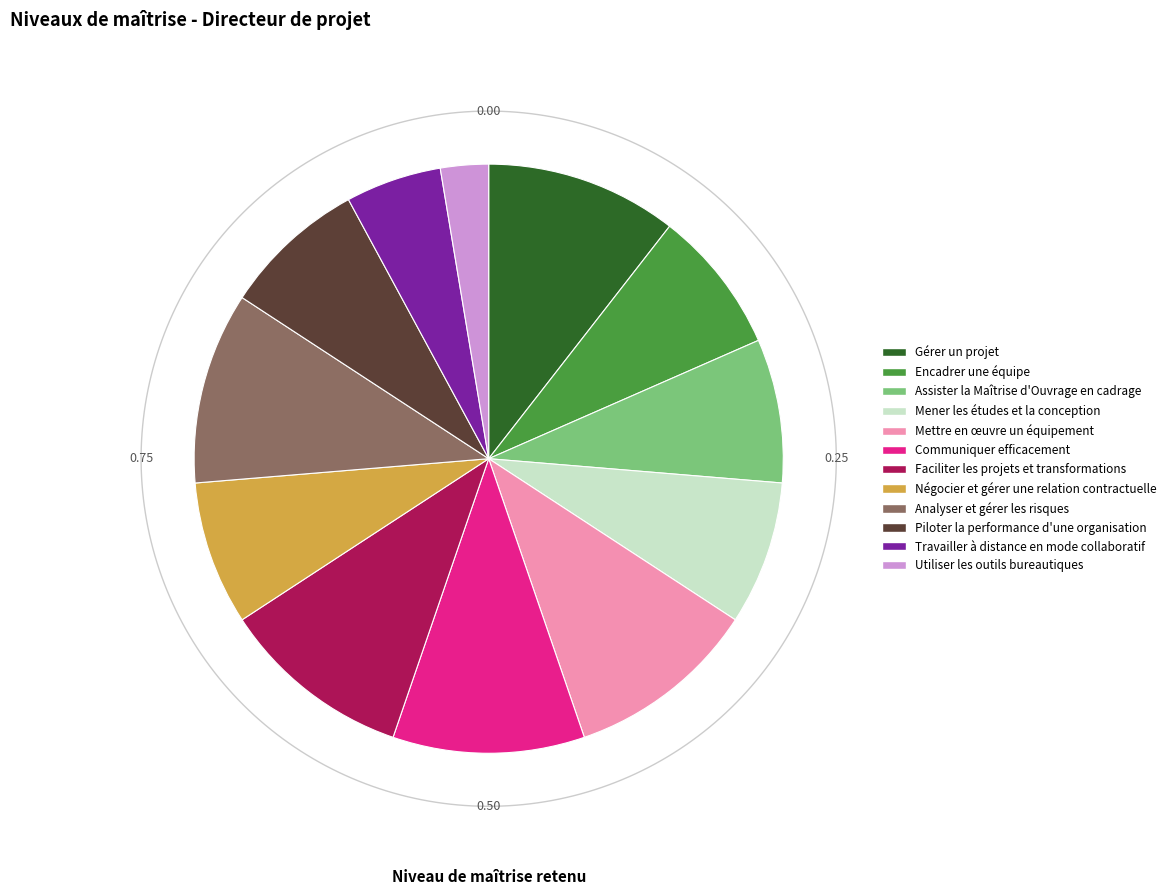

Combined, do Gérer un projet and Piloter la performance d'une organisation account for over 50%?

No